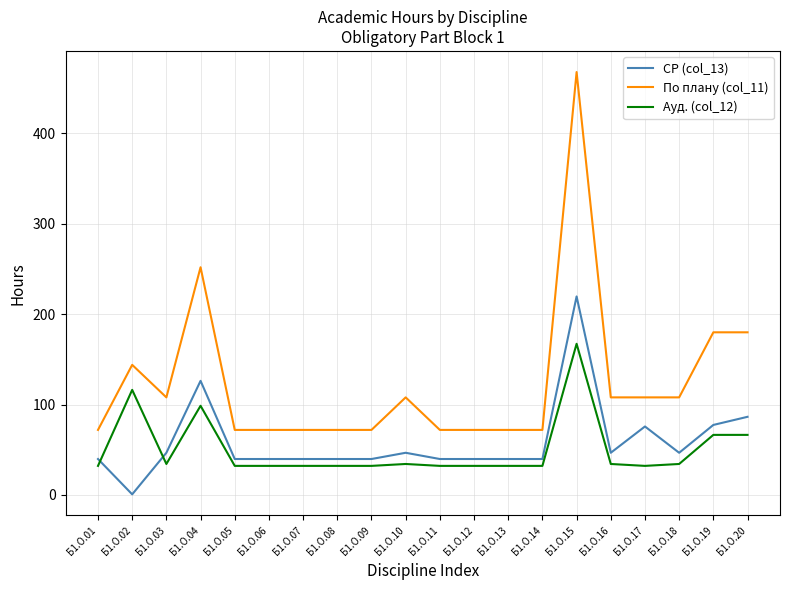

Is the value of Ауд. (col_12) at Б1.О.13 greater than the value of По плану (col_11) at Б1.О.06?

No